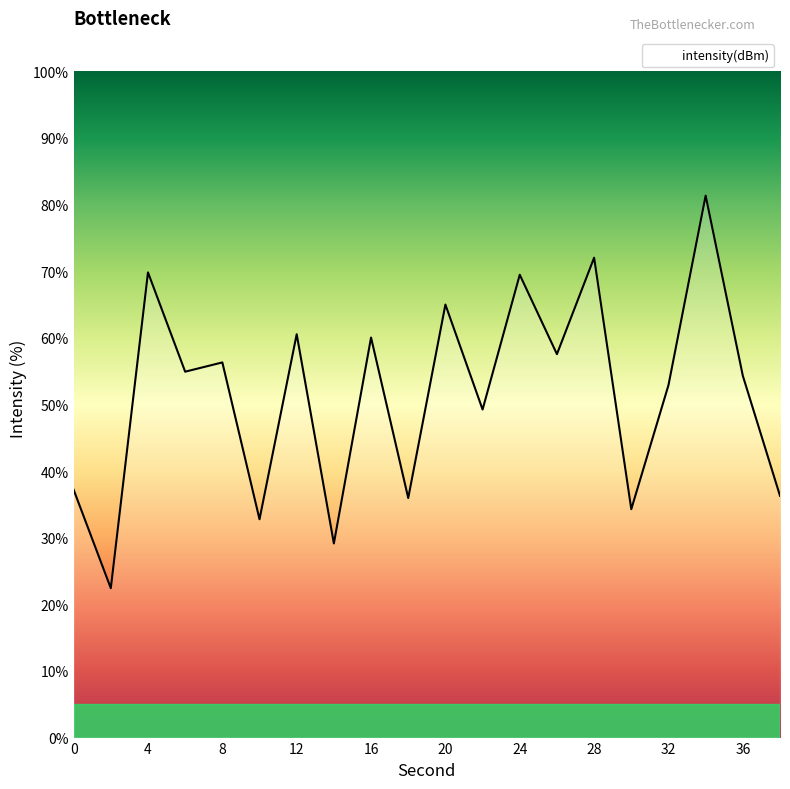

What is the minimum value shown in the chart?

22.4